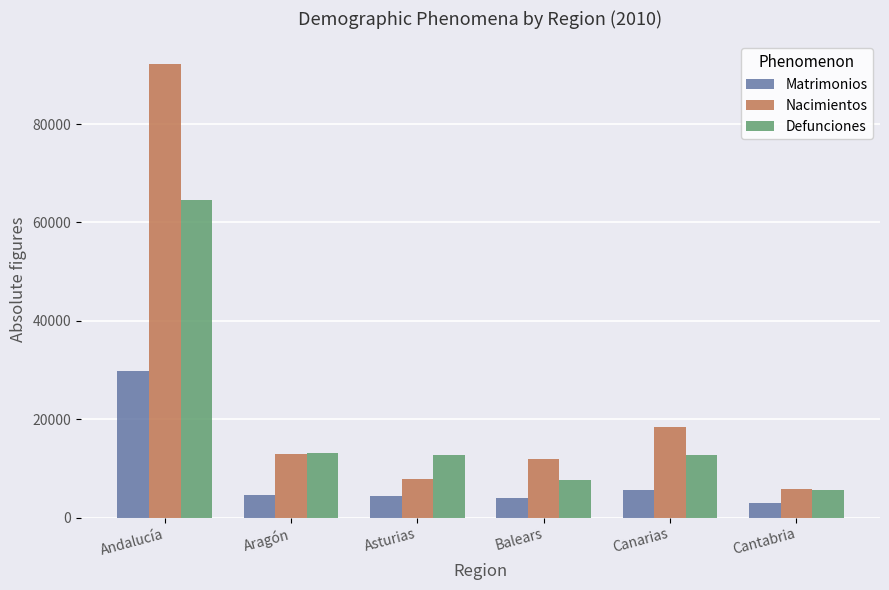

List the series in order of their overall mean, lowest first.

Matrimonios, Defunciones, Nacimientos